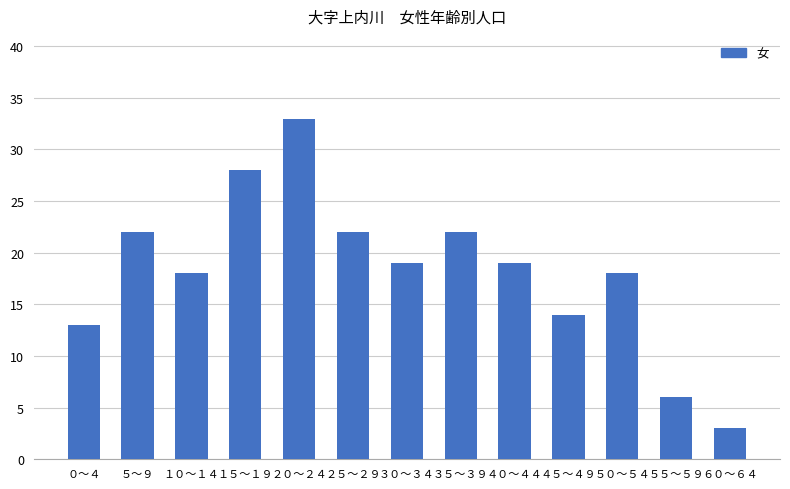

The value at ３０～３４ is 19. True or false?

True